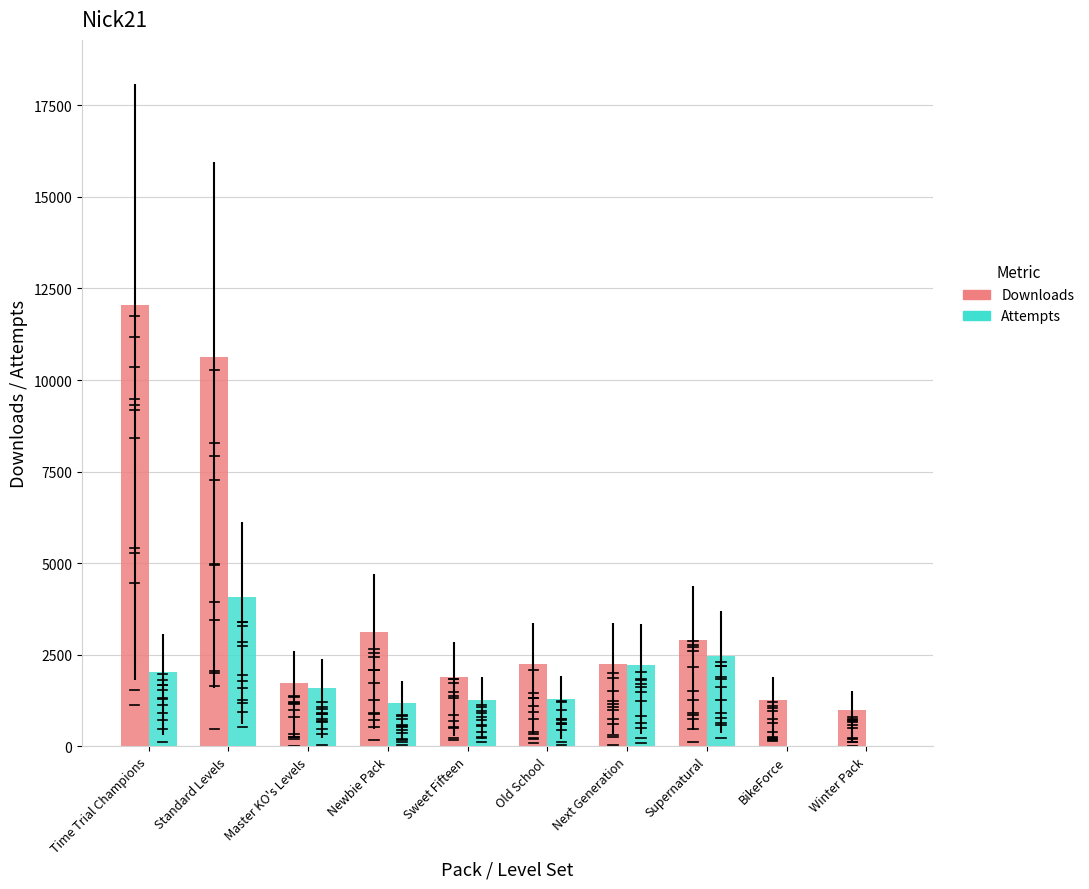

What is the highest value of the Attempts series?

4088